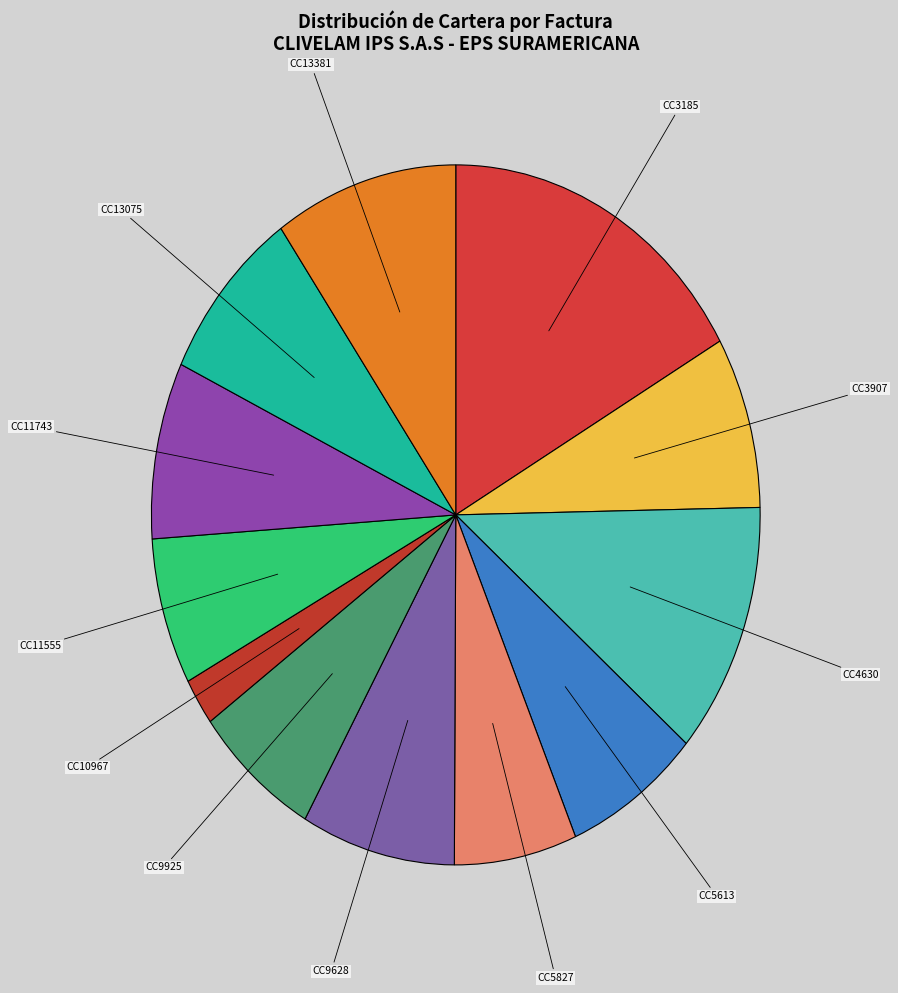

Is it true that CC5827 is 20% of the pie?

False